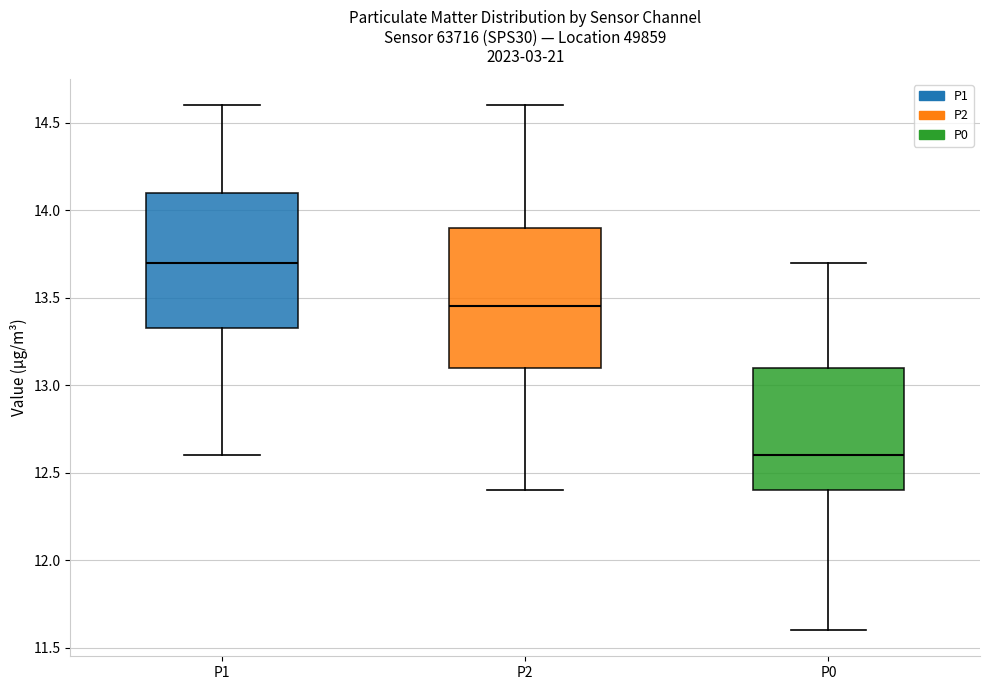

Reading left to right, read every box against the y-axis: the position of its median line, the range the box covers, and the ends of its whiskers. The values are not printed on the chart, so give them approximately, as read against the axis.

P1: median 13.70, box 13.35 to 14.10, whiskers 12.60 to 14.60
P2: median 13.45, box 13.10 to 13.90, whiskers 12.40 to 14.60
P0: median 12.60, box 12.40 to 13.10, whiskers 11.60 to 13.70